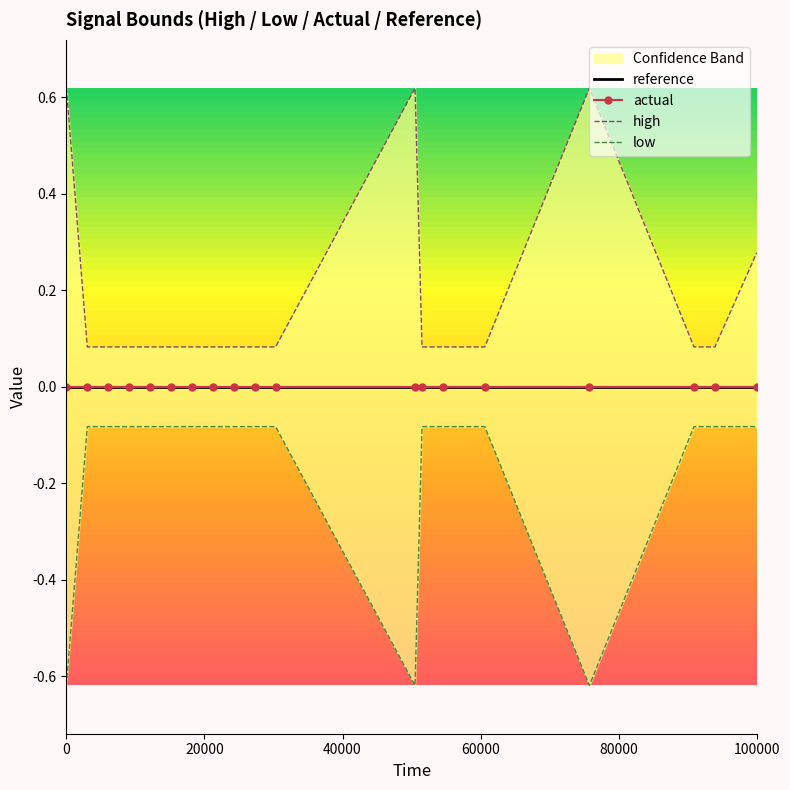

True or false: low and high intersect in this chart.

False